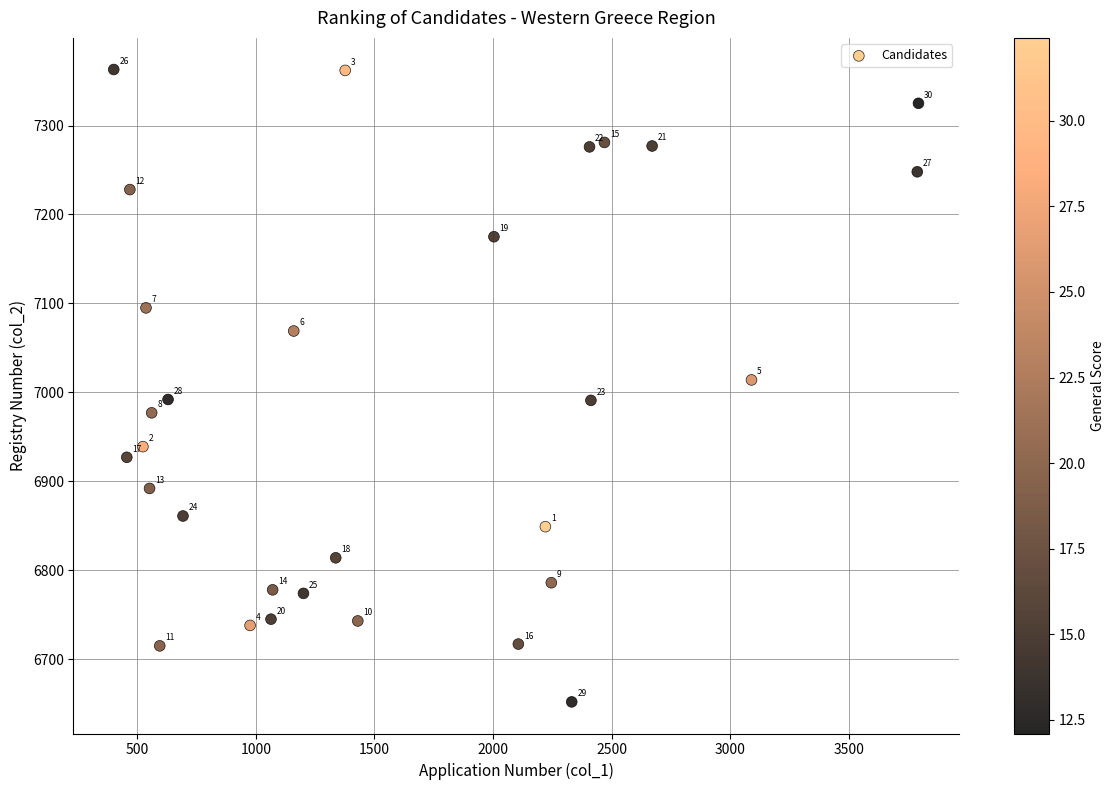

What is the range of X values (max minus min)?

3393